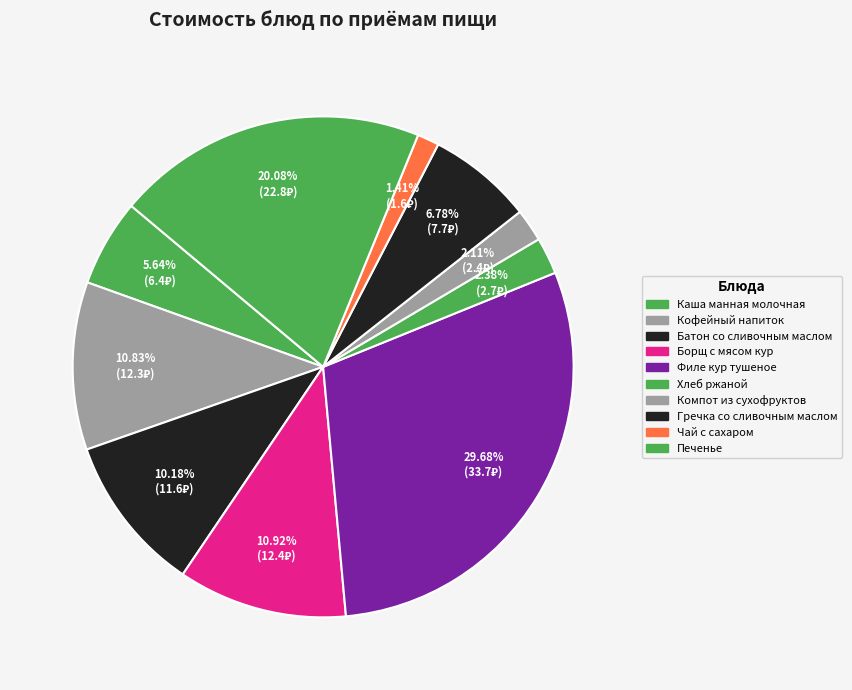

Rank the categories by value from lowest to highest.

Чай с сахаром, Компот из сухофруктов, Хлеб ржаной, Каша манная молочная, Гречка со сливочным маслом, Батон со сливочным маслом, Кофейный напиток, Борщ с мясом кур, Печенье, Филе кур тушеное